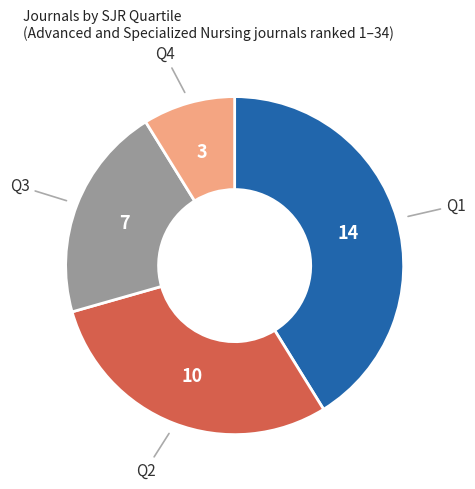

Is there a majority slice in this chart?

No